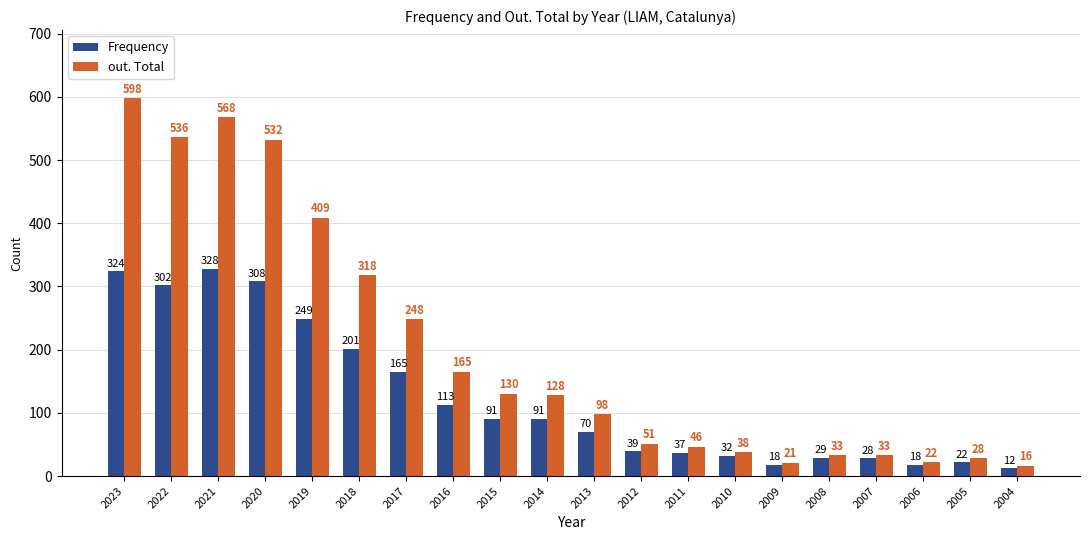

The value of Frequency at 2019 is 386. True or false?

False